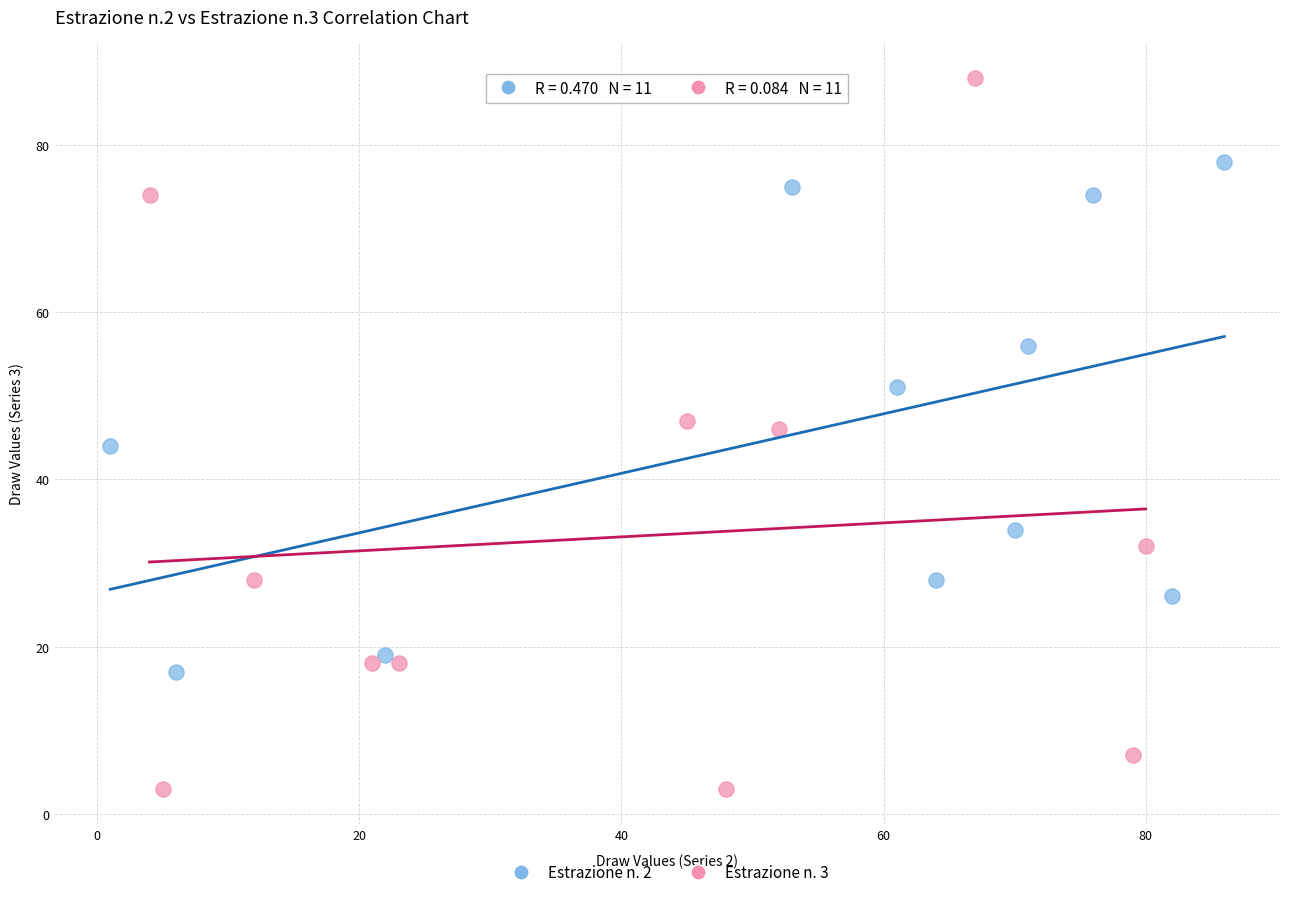

Which series reaches the minimum Y coordinate?

Estrazione n. 3